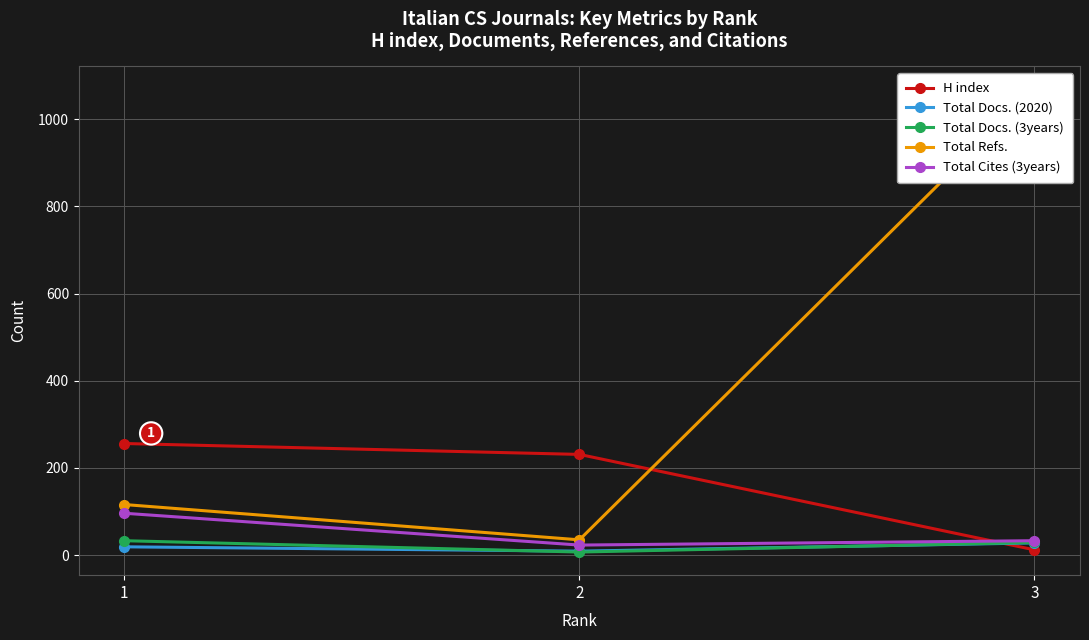

What is the difference between the highest and lowest values at 2?

224